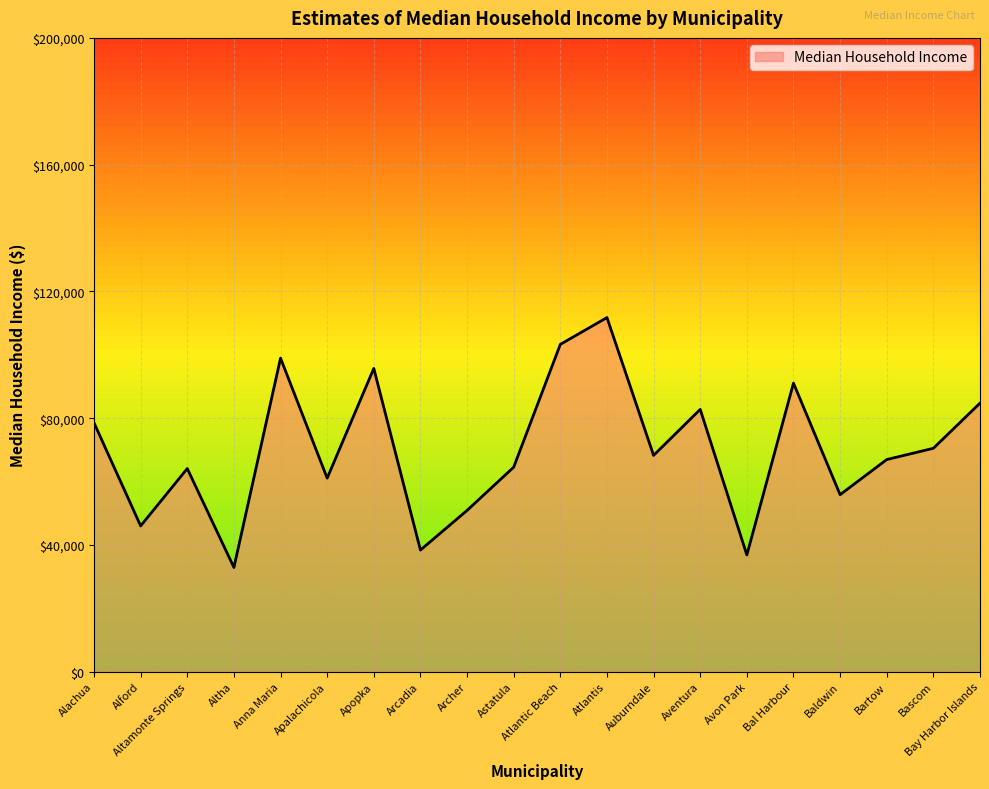

Which label corresponds to the largest value in the chart?

Atlantis